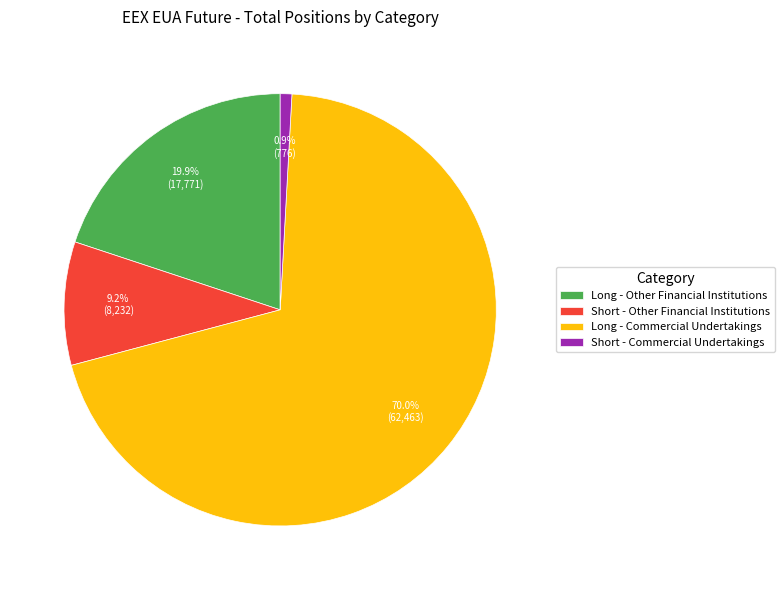

Which category has the smallest portion of the pie?

Short - Commercial Undertakings